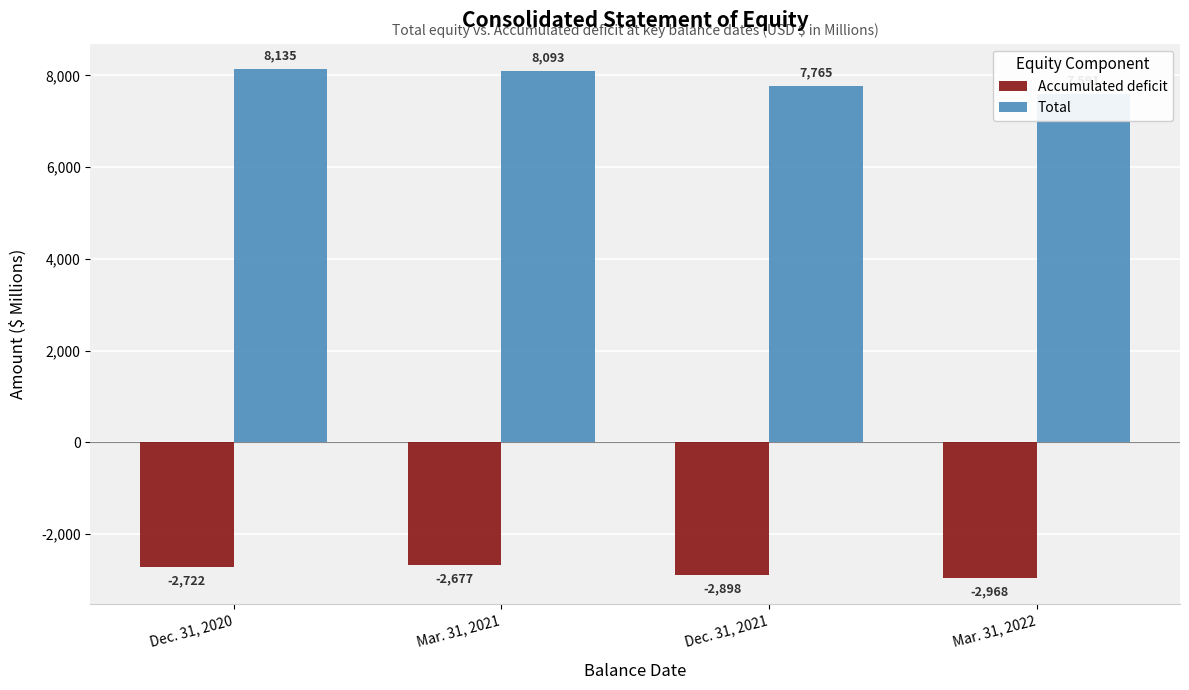

Is it true that Total equals 3395 at Dec. 31, 2020?

False